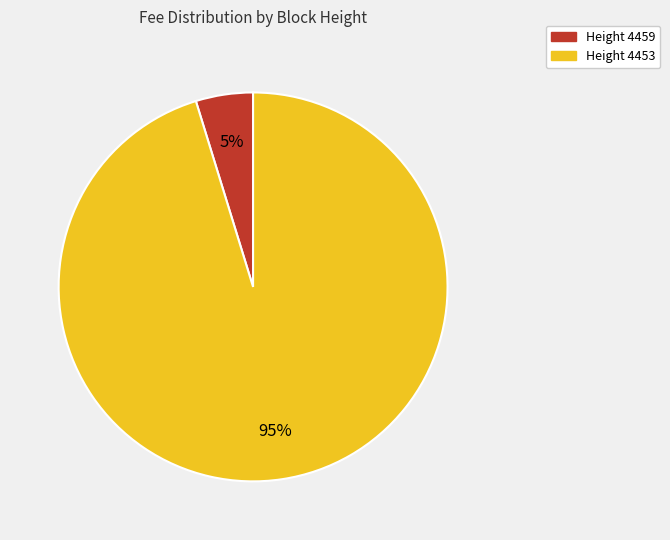

Does any single category account for the majority?

Yes